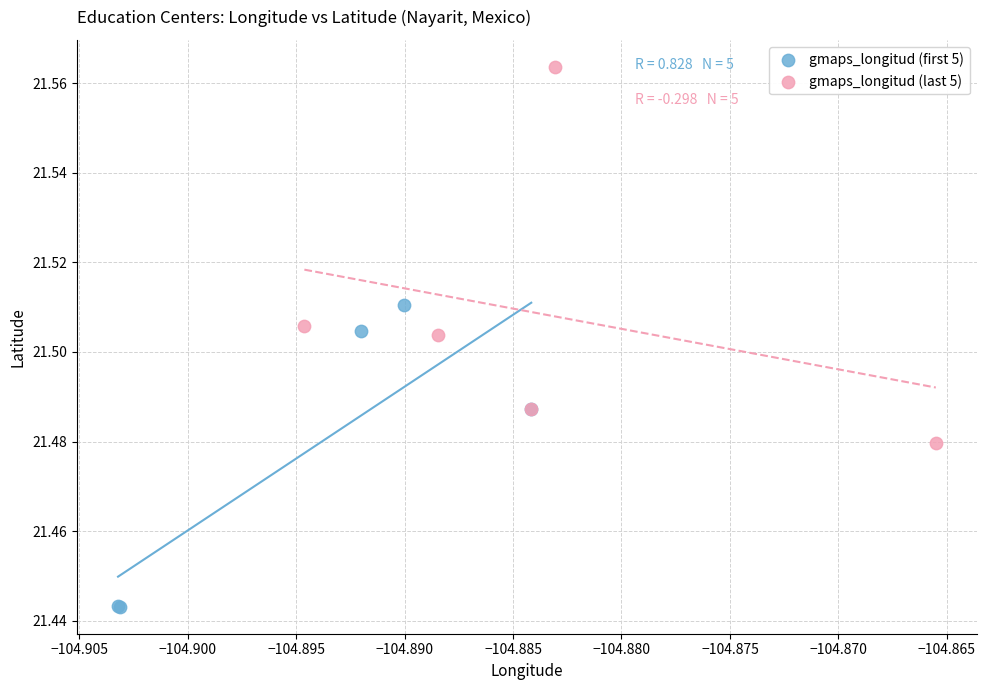

Which series has the largest Y range (max minus min)?

gmaps_longitud (last 5)